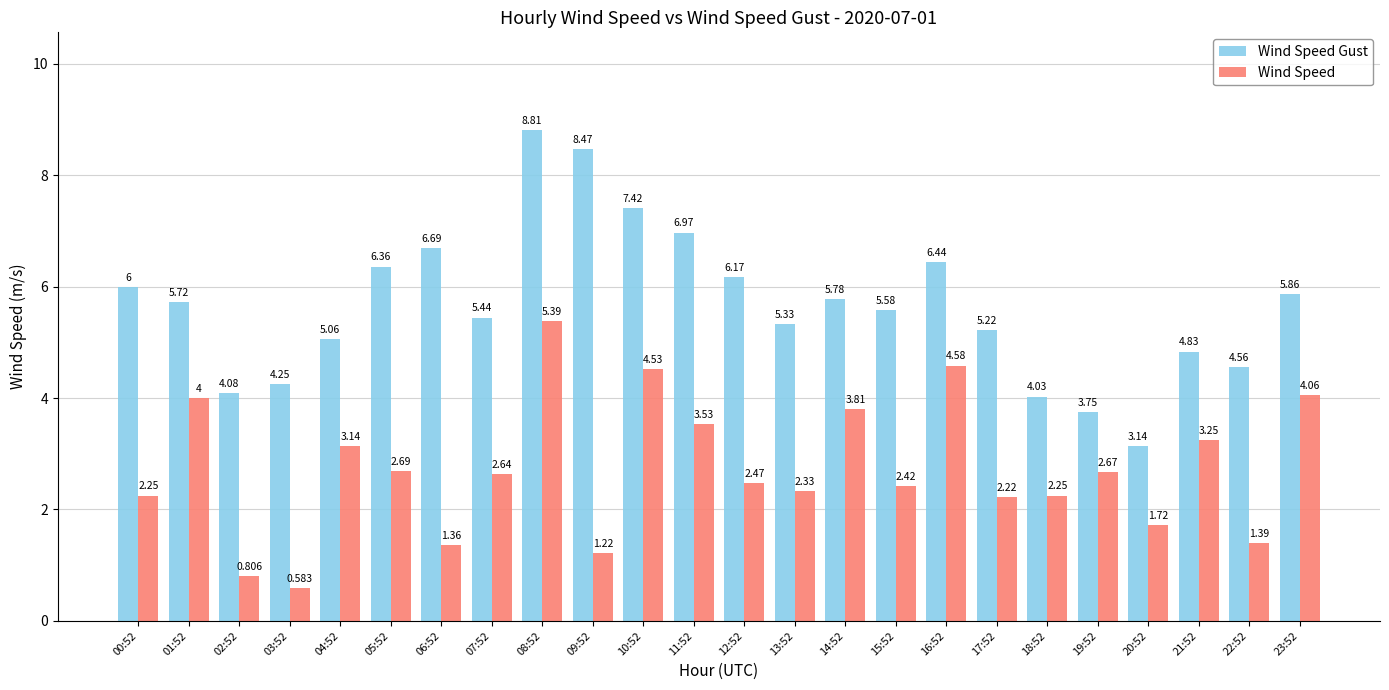

Rank the series by their average value, from lowest to highest.

Wind Speed, Wind Speed Gust